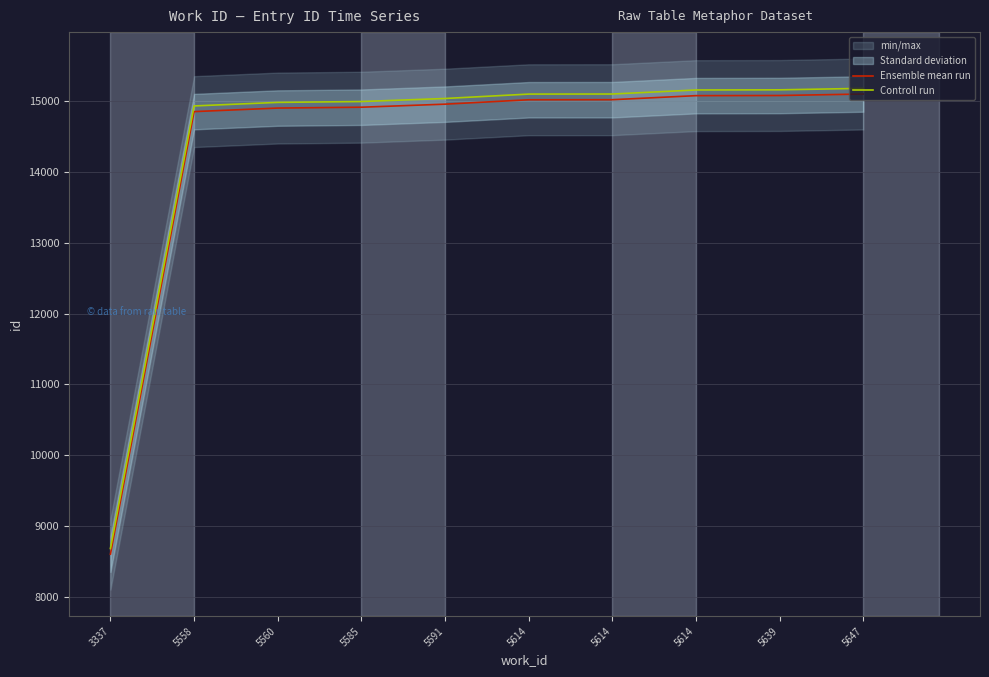

Is it true that Ensemble mean run equals 23293 at 5591?

False